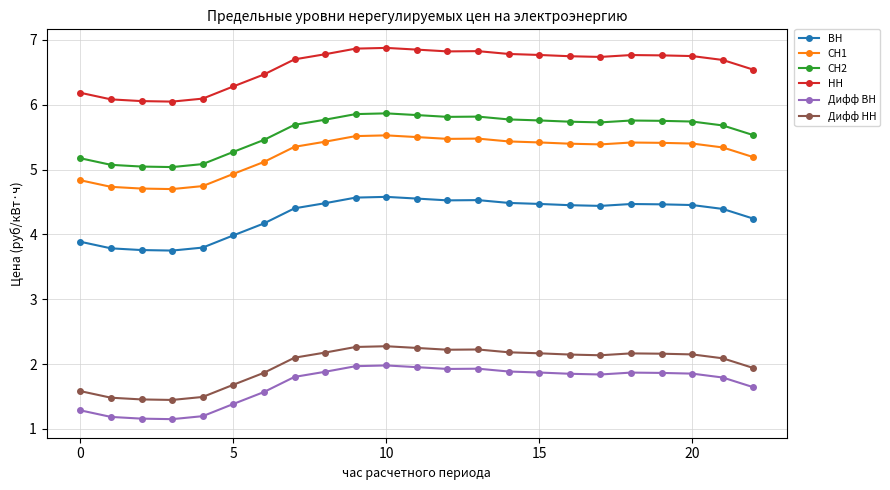

Which series has the largest total across all categories?

НН